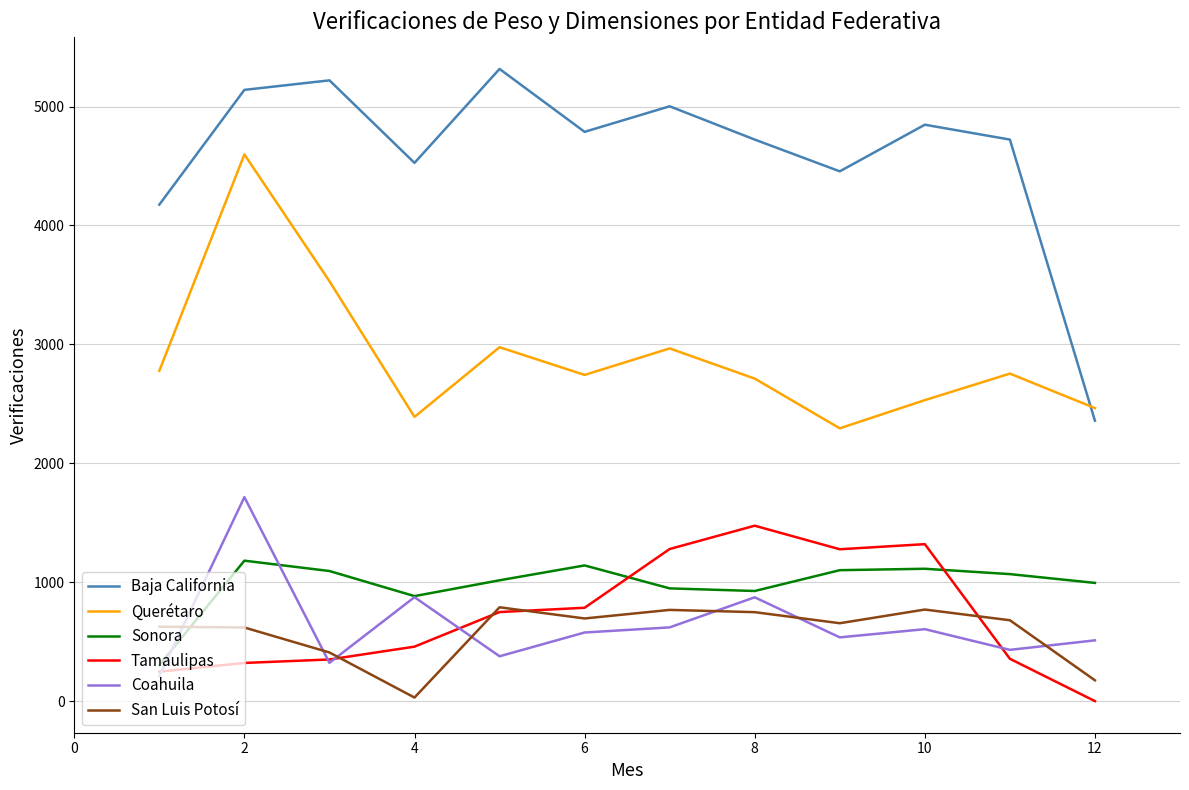

Which series has the largest total across all categories?

Baja California